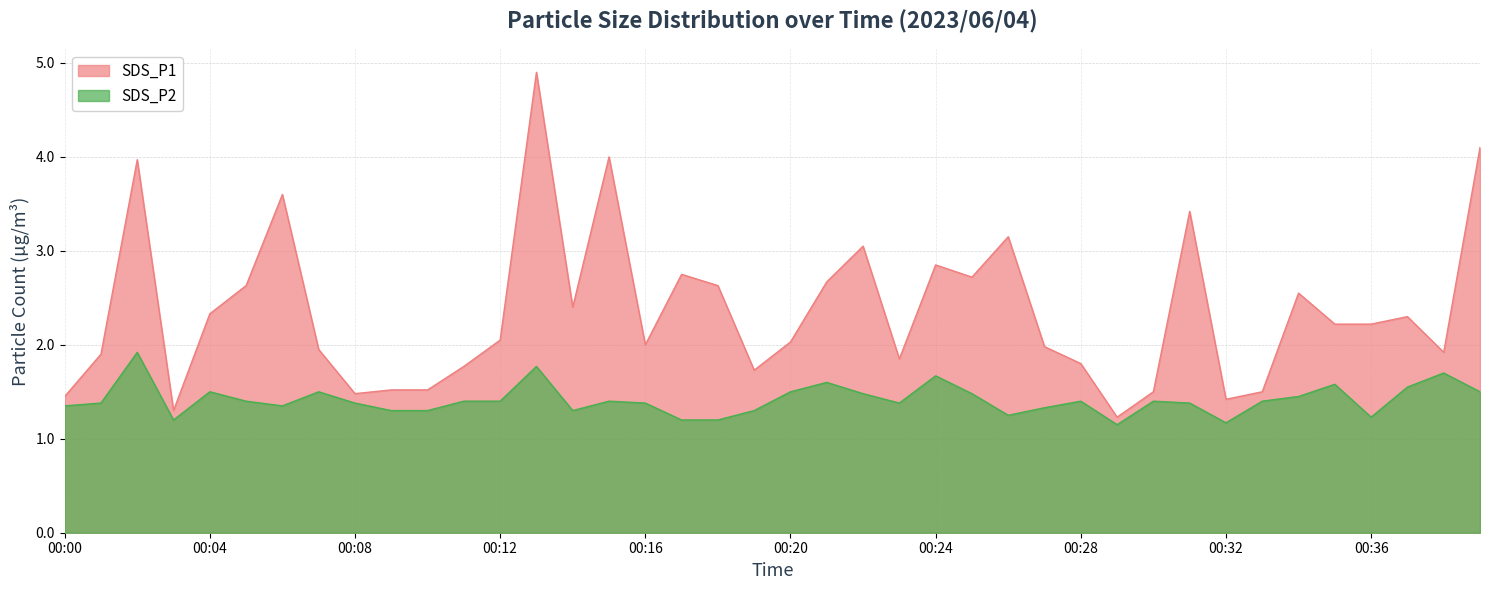

Count the SDS_P2 values in the range 1 to 2.

40